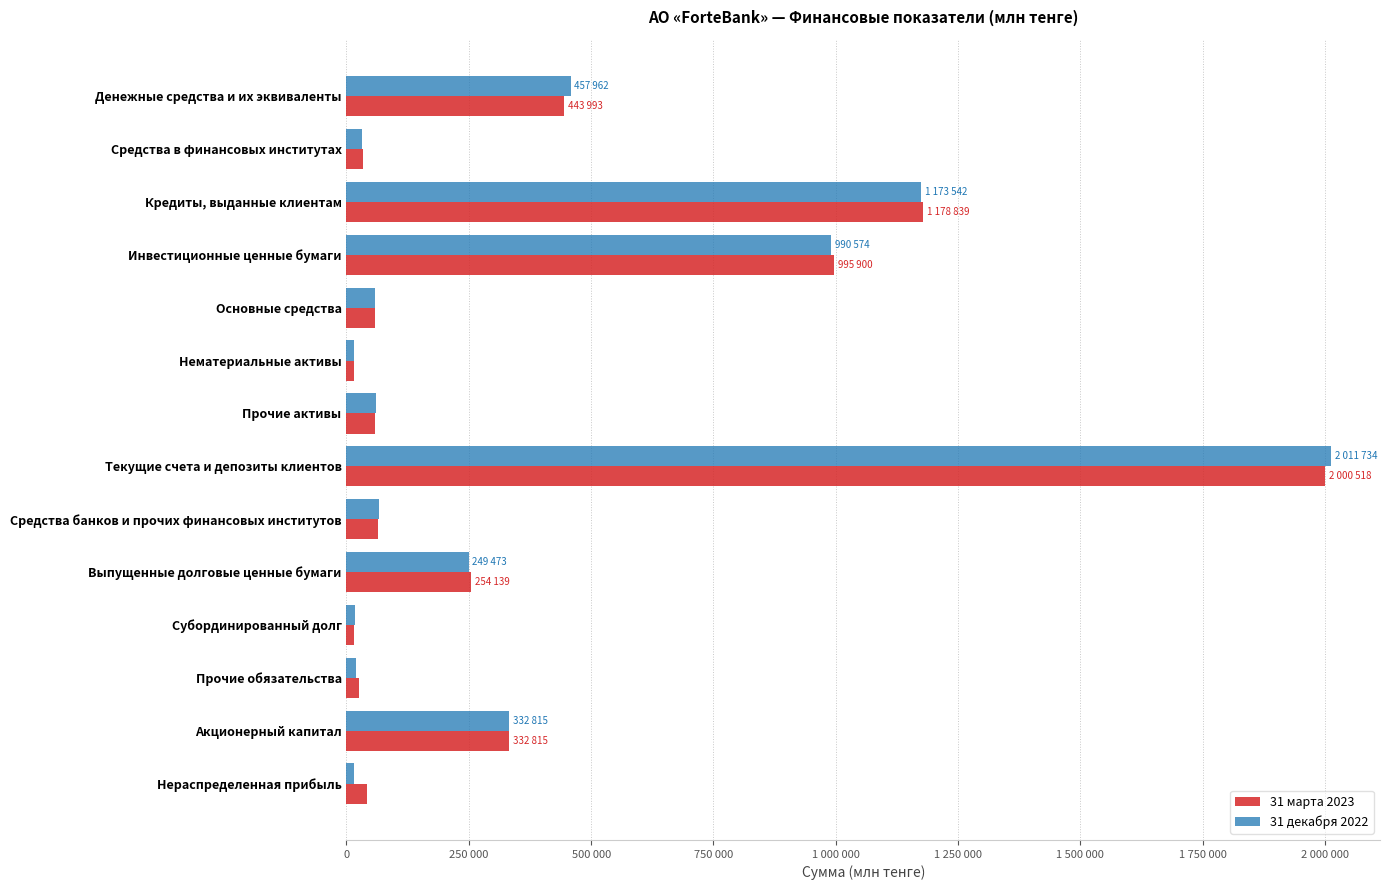

What is the maximum value shown in the chart?

2011734